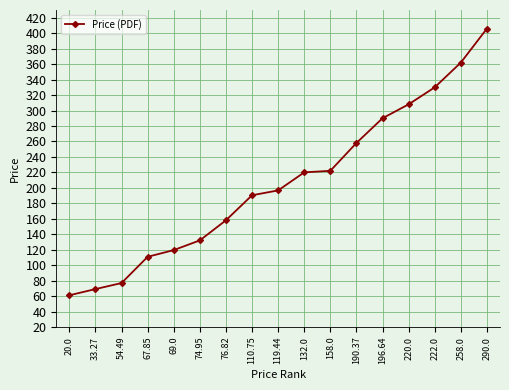

Which has a higher value, 290.0 or 33.27?

290.0